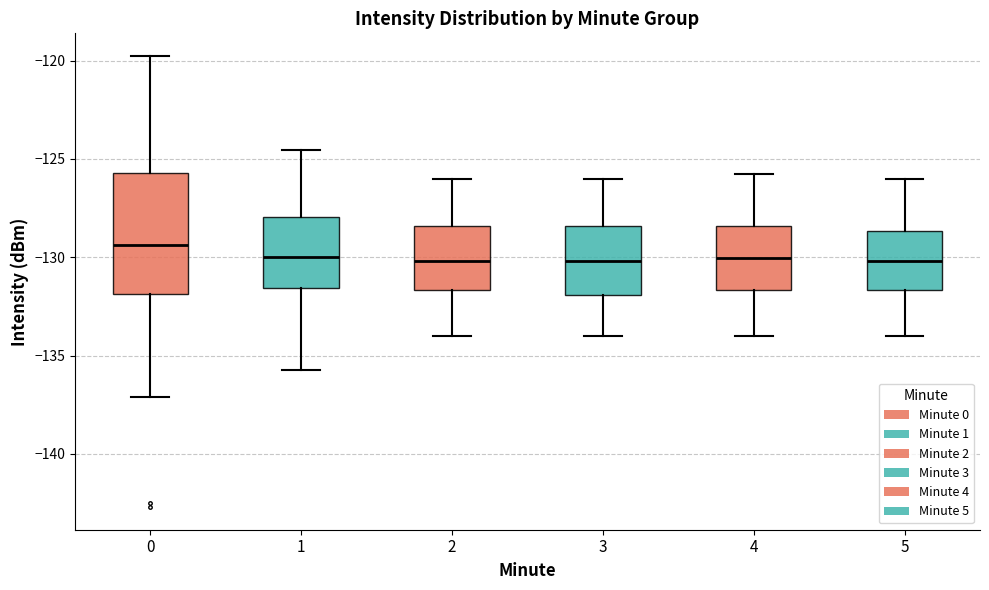

Reading left to right, read every box against the y-axis: the position of its median line, the range the box covers, and the ends of its whiskers. The values are not printed on the chart, so give them approximately, as read against the axis.

0: median -129.5, box -132.0 to -125.5, whiskers -137.0 to -120.0
1: median -130.0, box -131.5 to -128.0, whiskers -135.5 to -124.5
2: median -130.0, box -131.5 to -128.5, whiskers -134.0 to -126.0
3: median -130.0, box -132.0 to -128.5, whiskers -134.0 to -126.0
4: median -130.0, box -131.5 to -128.5, whiskers -134.0 to -126.0
5: median -130.0, box -131.5 to -128.5, whiskers -134.0 to -126.0